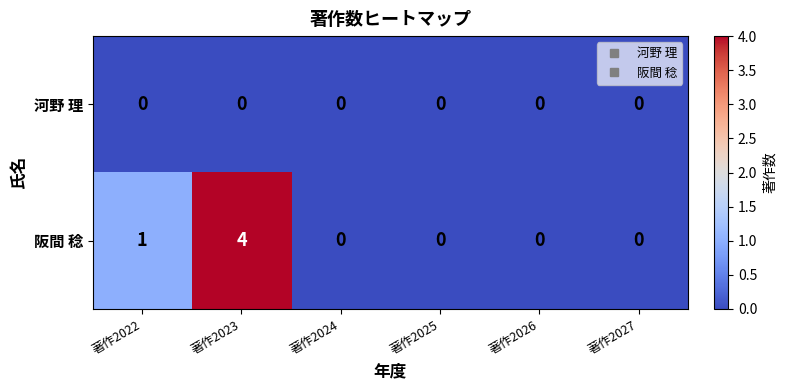

List the series in order of their peak value, lowest first.

河野 理, 阪間 稔